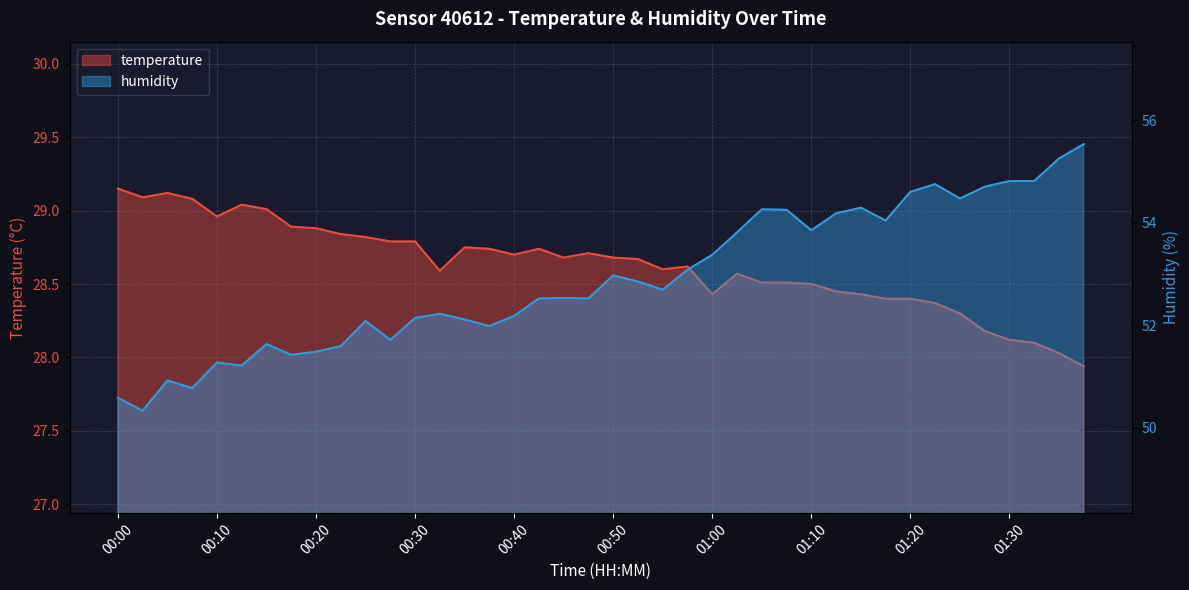

Count the number of categories in the chart.

40